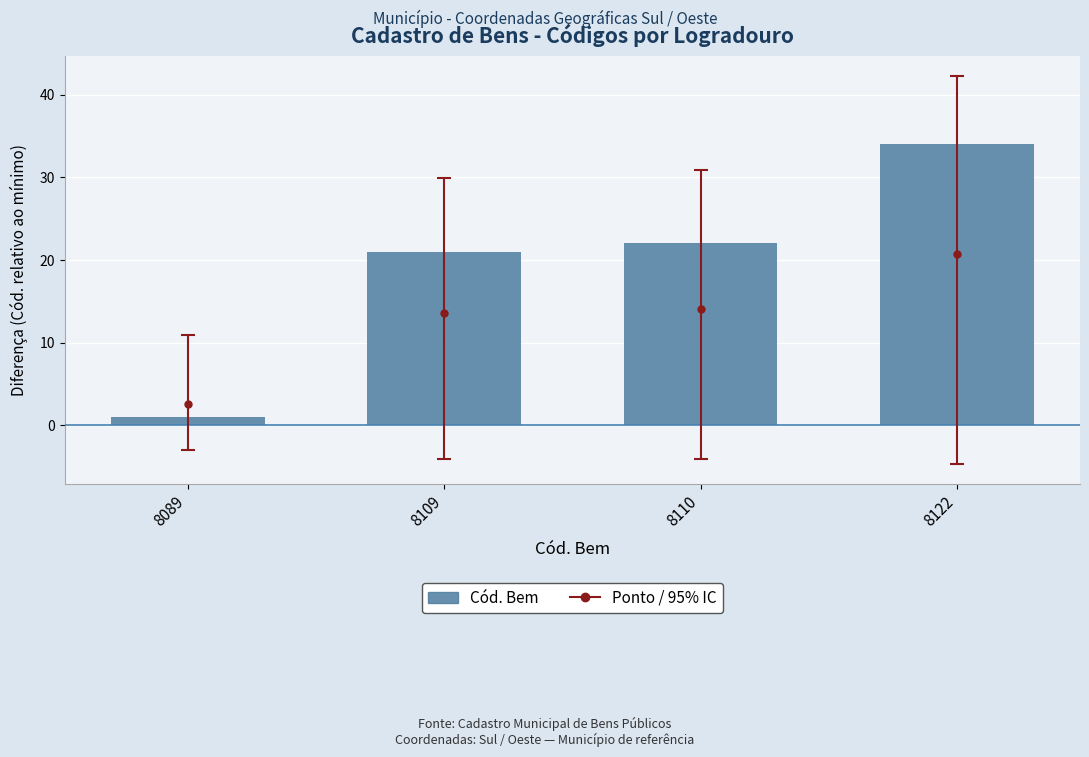

What is the difference between the values at 8089 and 8122?

33